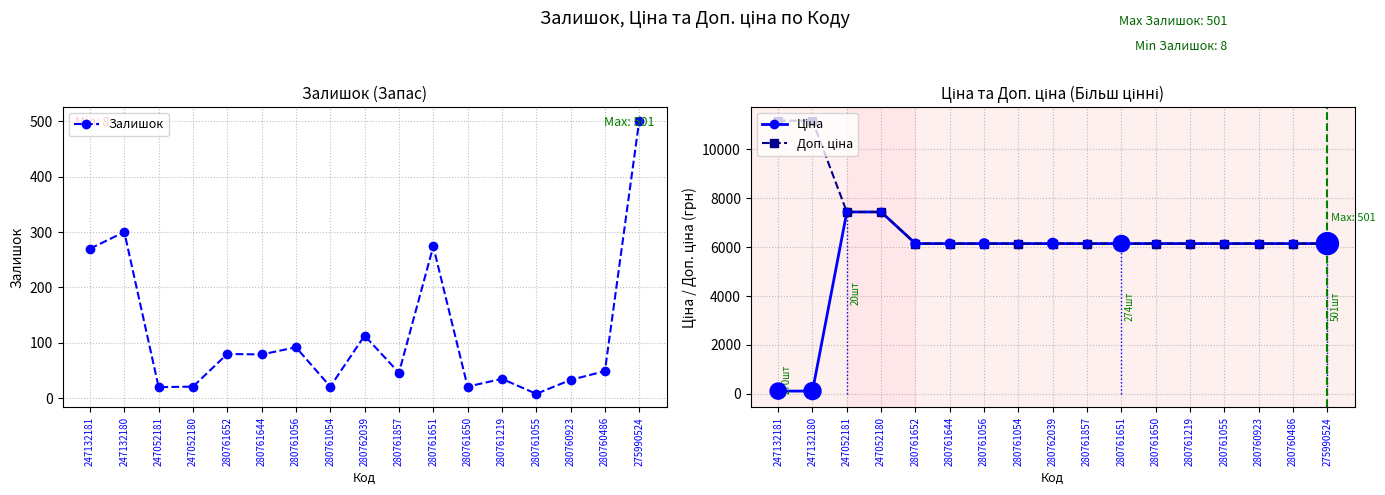

At which category is the sum across all series the highest?

247052180